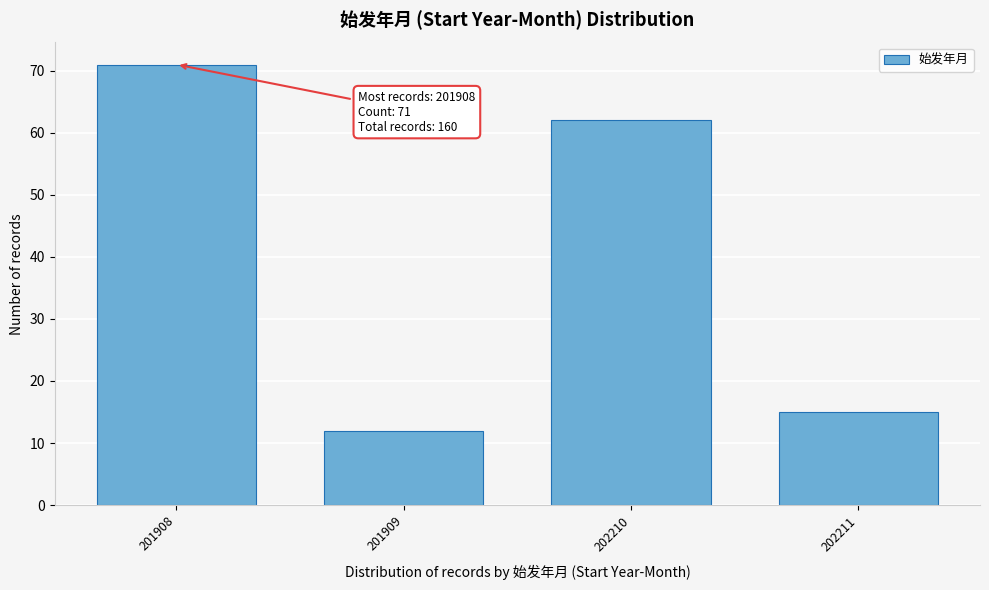

Reading left to right, transcribe all the data shown in this chart.

71	12	62	15